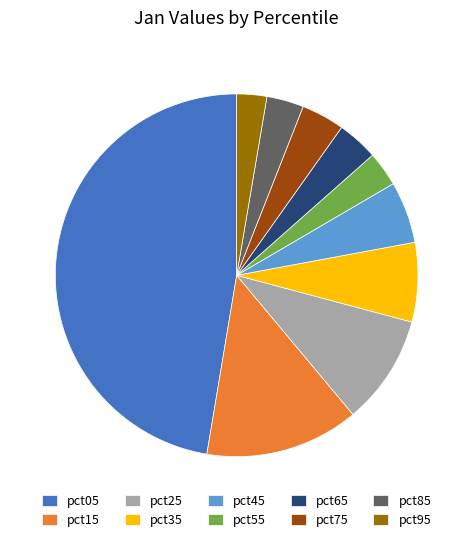

Is there a majority slice in this chart?

No